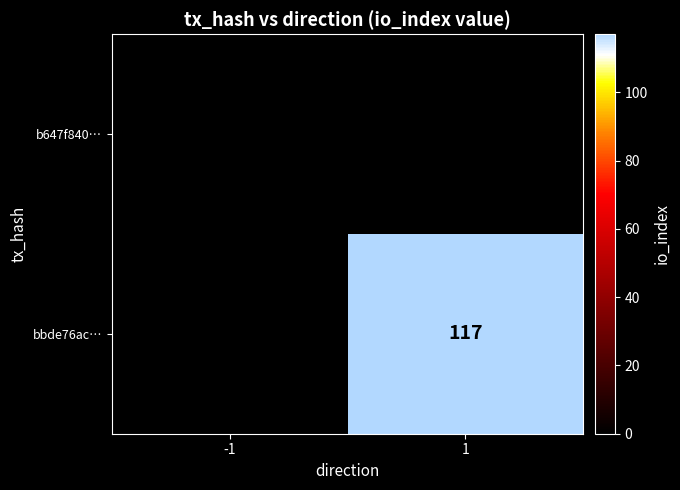

Which category has the highest value across all series?

1